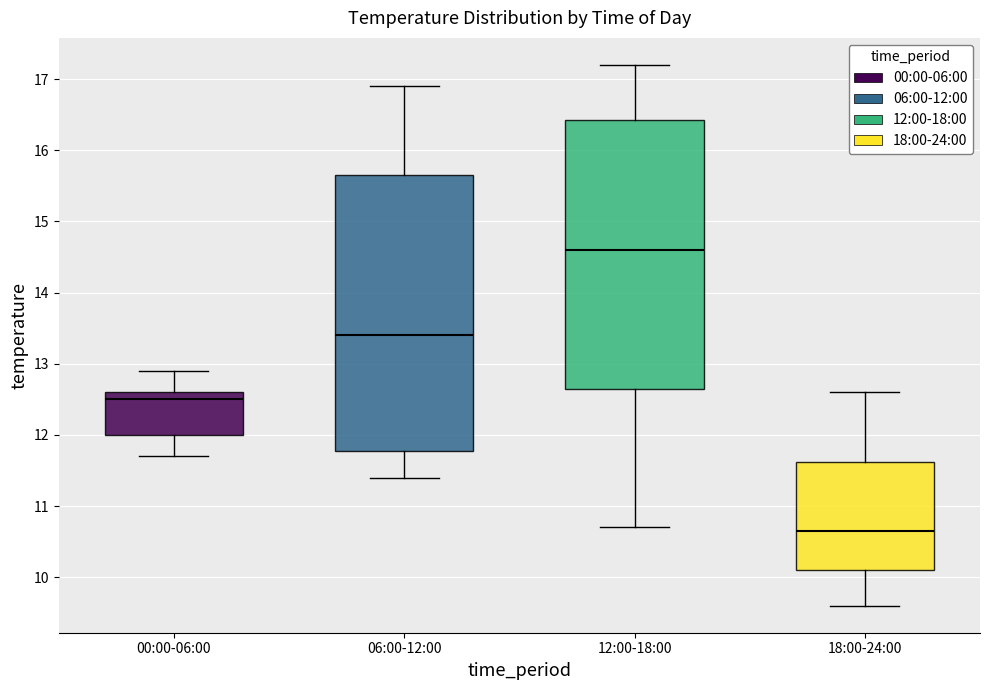

Where does the lower whisker of the box for 12:00-18:00 end on the y-axis? The values are not printed on the chart, so give them approximately, as read against the axis.

10.7